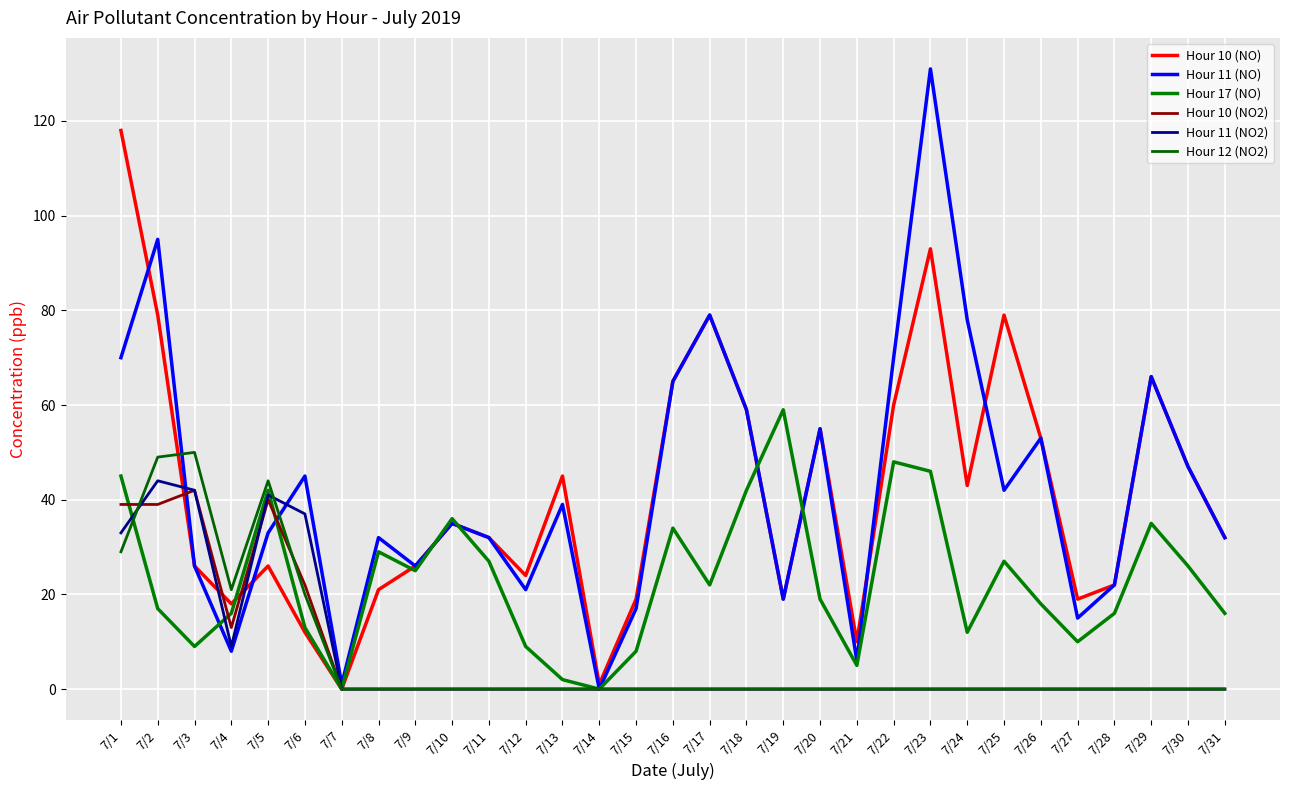

True or false: Hour 11 (NO) has a value of 70 at 7/1.

True